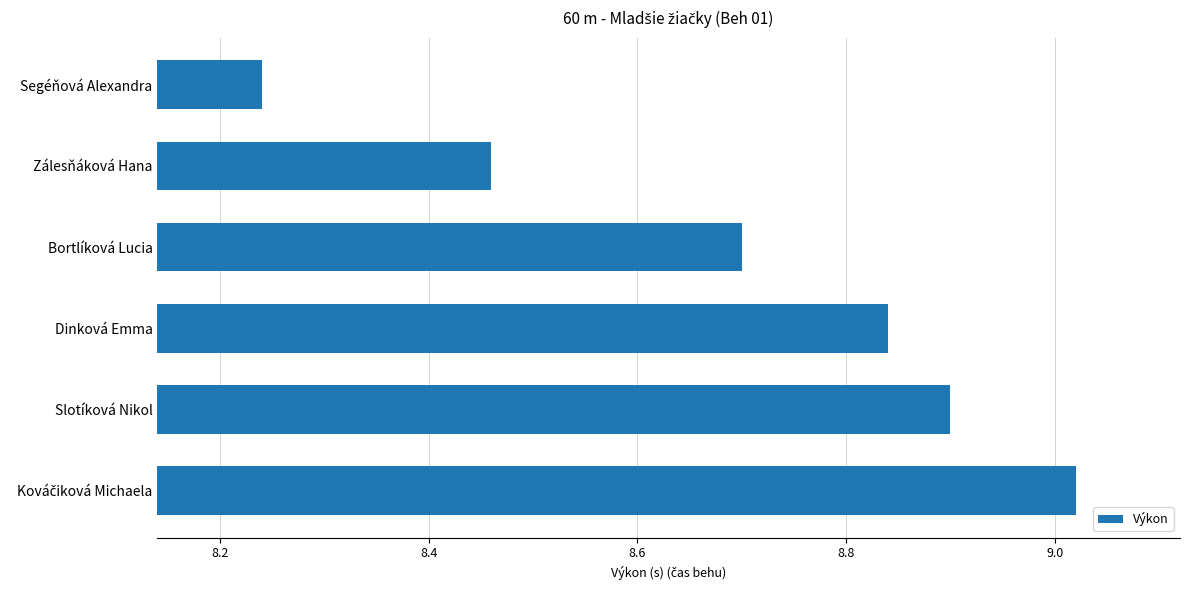

What is the sum of all values?

52.2